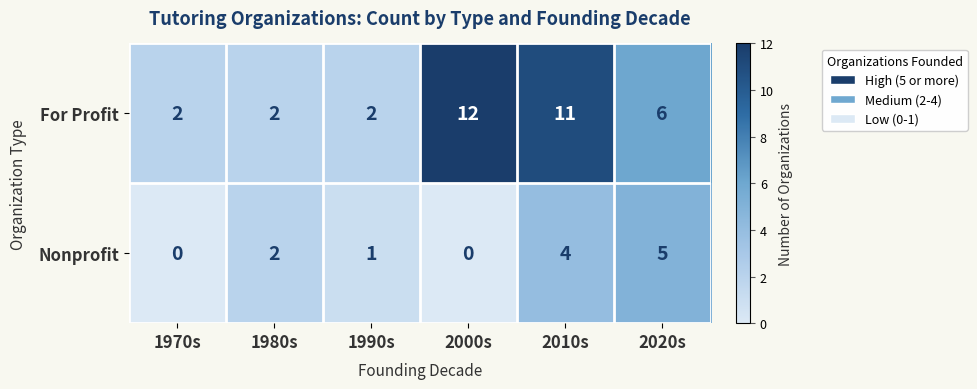

Where is For Profit nearest to the value 7?

2020s